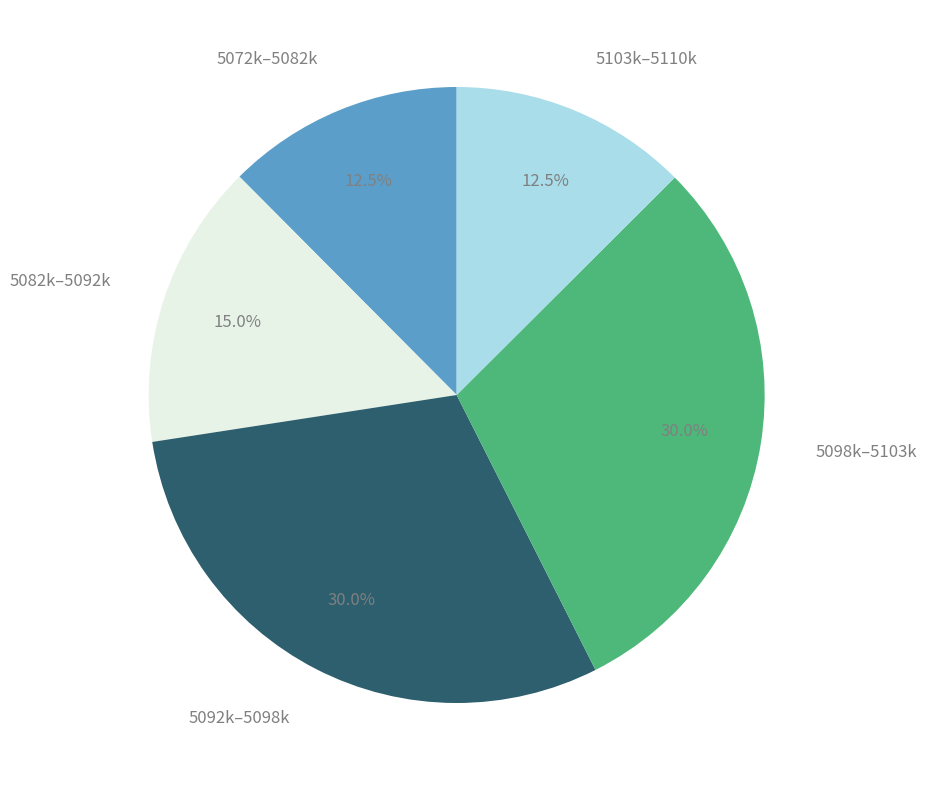

Which has a higher value, 5098k–5103k or 5103k–5110k?

5098k–5103k